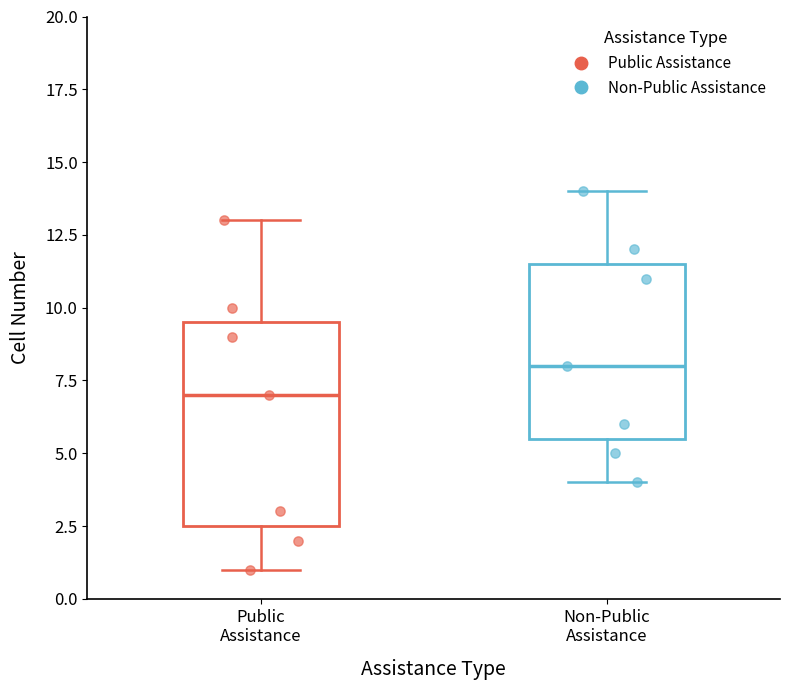

Reading left to right, transcribe this box plot: for each box, give where its median line is, the range the box spans, and where its two whiskers end, as read against the y-axis. The values are not printed on the chart, so give them approximately, as read against the axis.

Public Assistance: median 7.0, box 2.5 to 9.5, whiskers 1.0 to 13.0
Non-Public Assistance: median 8.0, box 5.5 to 11.5, whiskers 4.0 to 14.0